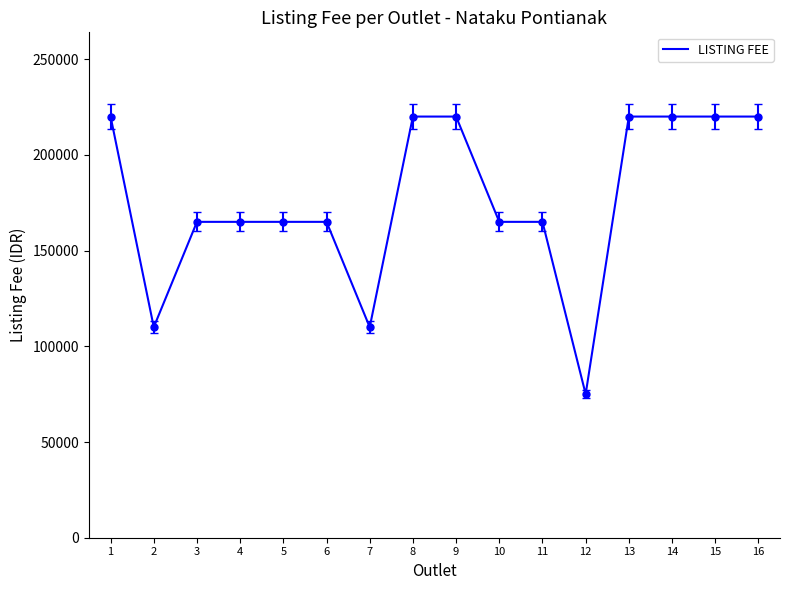

What is the difference between the maximum and minimum values?

145000